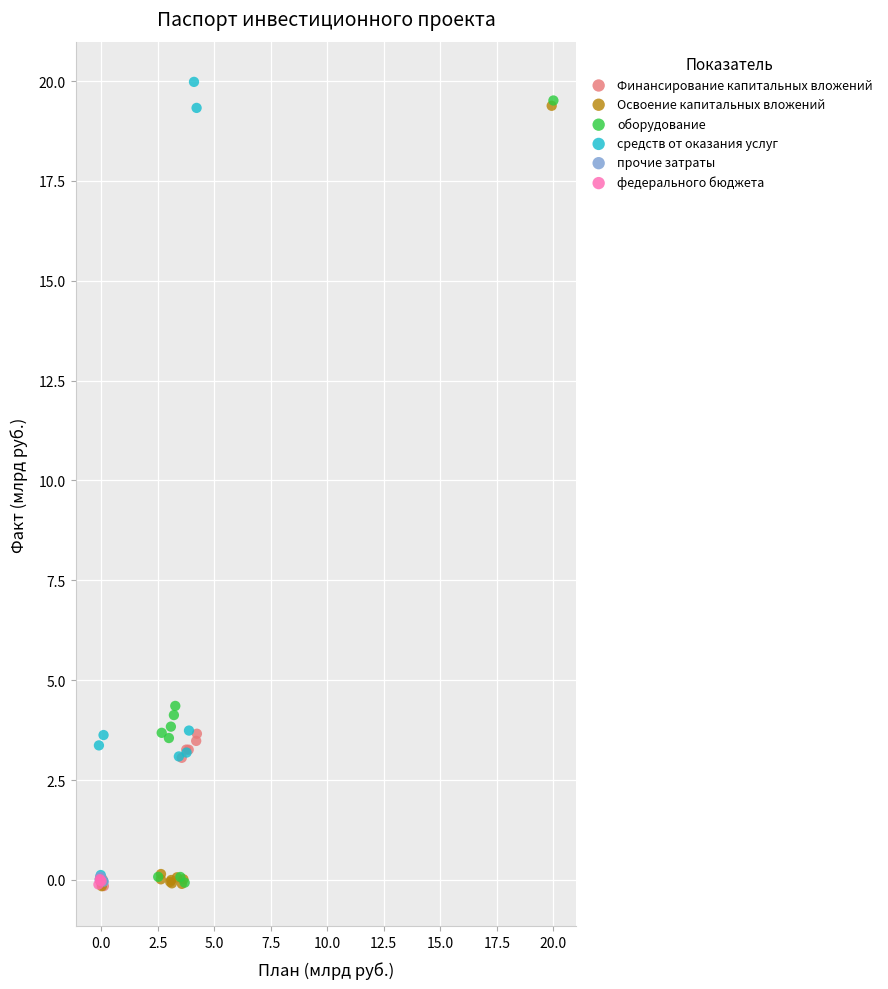

Which series reaches the maximum Y coordinate?

средств от оказания услуг